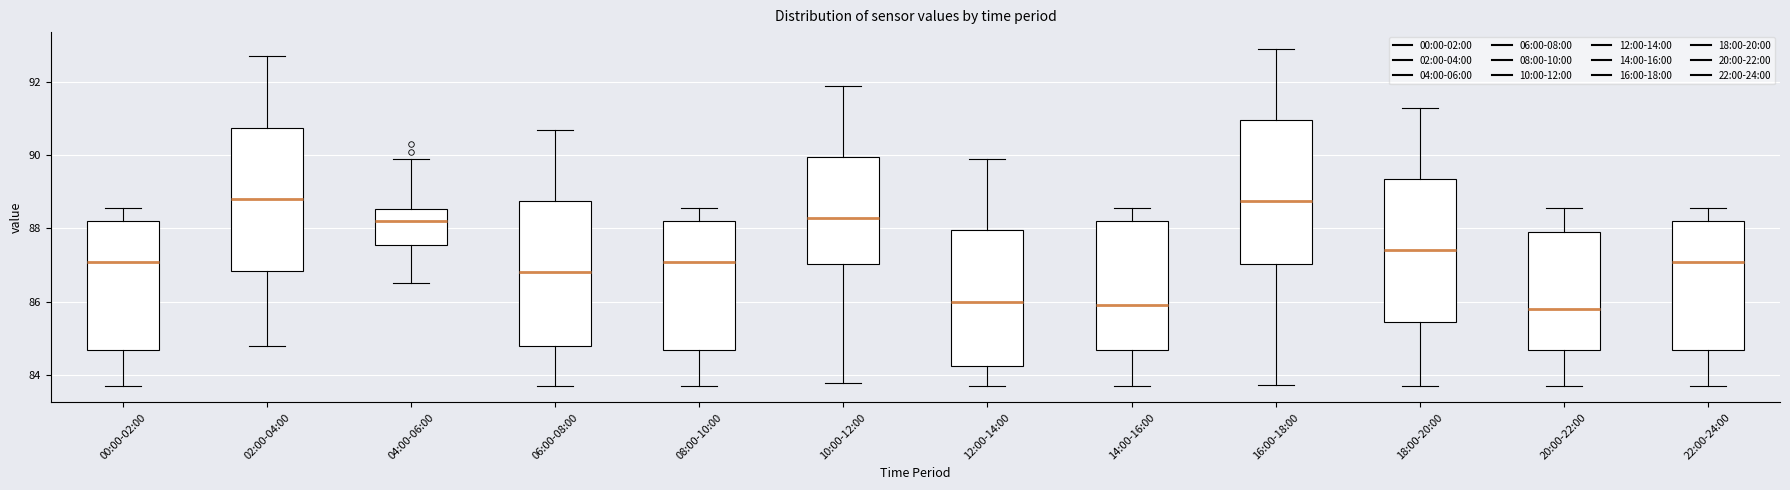

Reading left to right, transcribe this box plot: for each box, give where its median line is, the range the box spans, and where its two whiskers end, as read against the y-axis. The values are not printed on the chart, so give them approximately, as read against the axis.

00:00-02:00: median 87.0, box 84.6 to 88.2, whiskers 83.8 to 88.6
02:00-04:00: median 88.8, box 86.8 to 90.8, whiskers 84.8 to 92.8
04:00-06:00: median 88.2, box 87.6 to 88.6, whiskers 86.6 to 90.0
06:00-08:00: median 86.8, box 84.8 to 88.8, whiskers 83.8 to 90.8
08:00-10:00: median 87.0, box 84.6 to 88.2, whiskers 83.8 to 88.6
10:00-12:00: median 88.2, box 87.0 to 90.0, whiskers 83.8 to 92.0
12:00-14:00: median 86.0, box 84.2 to 88.0, whiskers 83.8 to 90.0
14:00-16:00: median 86.0, box 84.6 to 88.2, whiskers 83.8 to 88.6
16:00-18:00: median 88.8, box 87.0 to 91.0, whiskers 83.8 to 93.0
18:00-20:00: median 87.4, box 85.4 to 89.4, whiskers 83.8 to 91.4
20:00-22:00: median 85.8, box 84.6 to 88.0, whiskers 83.8 to 88.6
22:00-24:00: median 87.0, box 84.6 to 88.2, whiskers 83.8 to 88.6